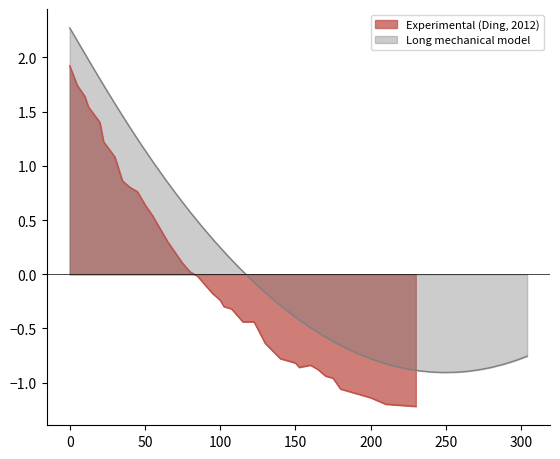

True or false: model_y and experimental_y intersect in this chart.

True